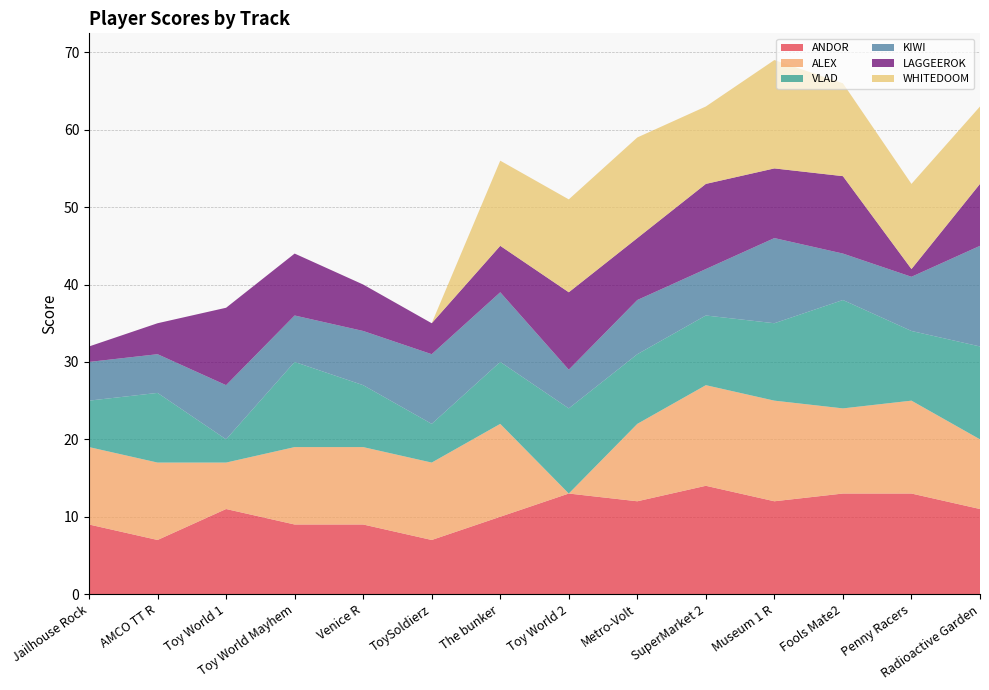

Reading right to left, list all the values displayed in this chart.

ANDOR: Radioactive Garden=11	Penny Racers=13	Fools Mate2=13	Museum 1 R=12	SuperMarket 2=14	Metro-Volt=12	Toy World 2=13	The bunker=10	ToySoldierz=7	Venice R=9	Toy World Mayhem=9	Toy World 1=11	AMCO TT R=7	Jailhouse Rock=9
ALEX: Radioactive Garden=9	Penny Racers=12	Fools Mate2=11	Museum 1 R=13	SuperMarket 2=13	Metro-Volt=10	Toy World 2=0	The bunker=12	ToySoldierz=10	Venice R=10	Toy World Mayhem=10	Toy World 1=6	AMCO TT R=10	Jailhouse Rock=10
VLAD: Radioactive Garden=12	Penny Racers=9	Fools Mate2=14	Museum 1 R=10	SuperMarket 2=9	Metro-Volt=9	Toy World 2=11	The bunker=8	ToySoldierz=5	Venice R=8	Toy World Mayhem=11	Toy World 1=3	AMCO TT R=9	Jailhouse Rock=6
KIWI: Radioactive Garden=13	Penny Racers=7	Fools Mate2=6	Museum 1 R=11	SuperMarket 2=6	Metro-Volt=7	Toy World 2=5	The bunker=9	ToySoldierz=9	Venice R=7	Toy World Mayhem=6	Toy World 1=7	AMCO TT R=5	Jailhouse Rock=5
LAGGEEROK: Radioactive Garden=8	Penny Racers=1	Fools Mate2=10	Museum 1 R=9	SuperMarket 2=11	Metro-Volt=8	Toy World 2=10	The bunker=6	ToySoldierz=4	Venice R=6	Toy World Mayhem=8	Toy World 1=10	AMCO TT R=4	Jailhouse Rock=2
WHITEDOOM: Radioactive Garden=10	Penny Racers=11	Fools Mate2=12	Museum 1 R=14	SuperMarket 2=10	Metro-Volt=13	Toy World 2=12	The bunker=11	ToySoldierz=0	Venice R=0	Toy World Mayhem=0	Toy World 1=0	AMCO TT R=0	Jailhouse Rock=0